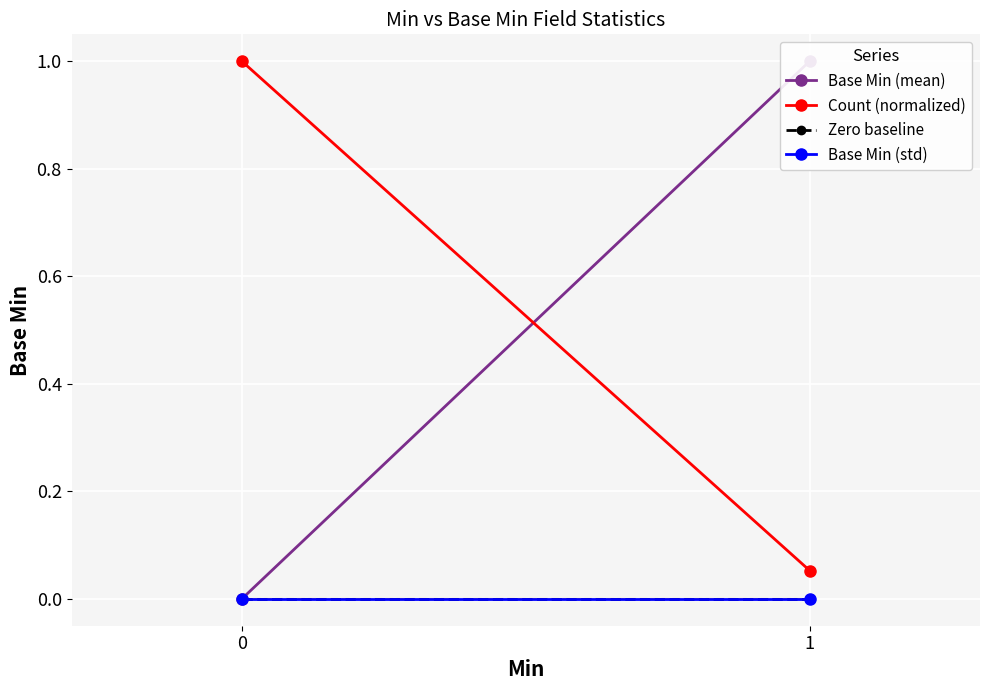

At which category is the sum across all series the highest?

1